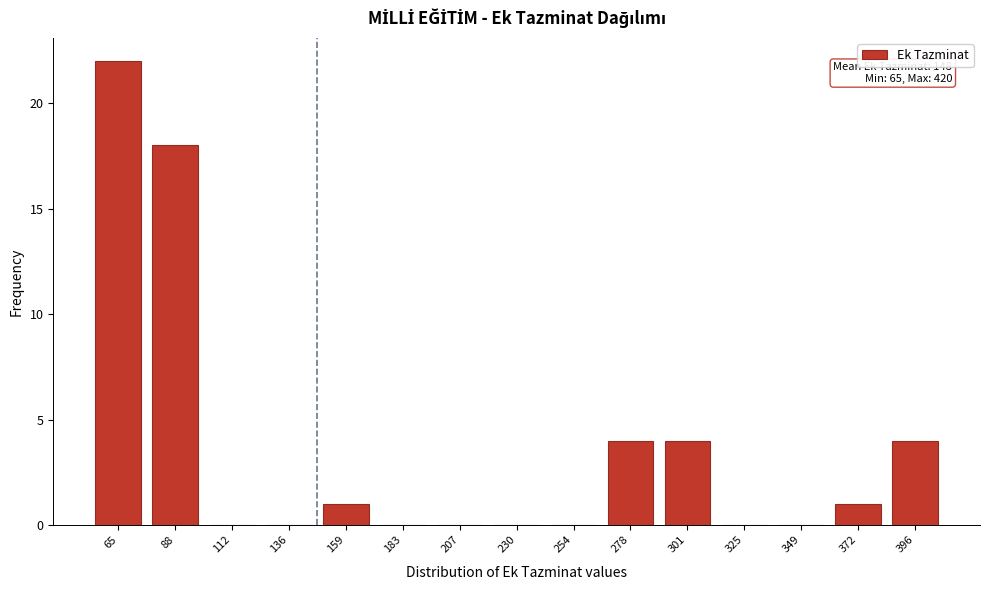

Reading left to right, extract all data points from this chart.

65=22	88=18	112=0	136=0	159=1	183=0	207=0	230=0	254=0	278=4	301=4	325=0	349=0	372=1	396=4